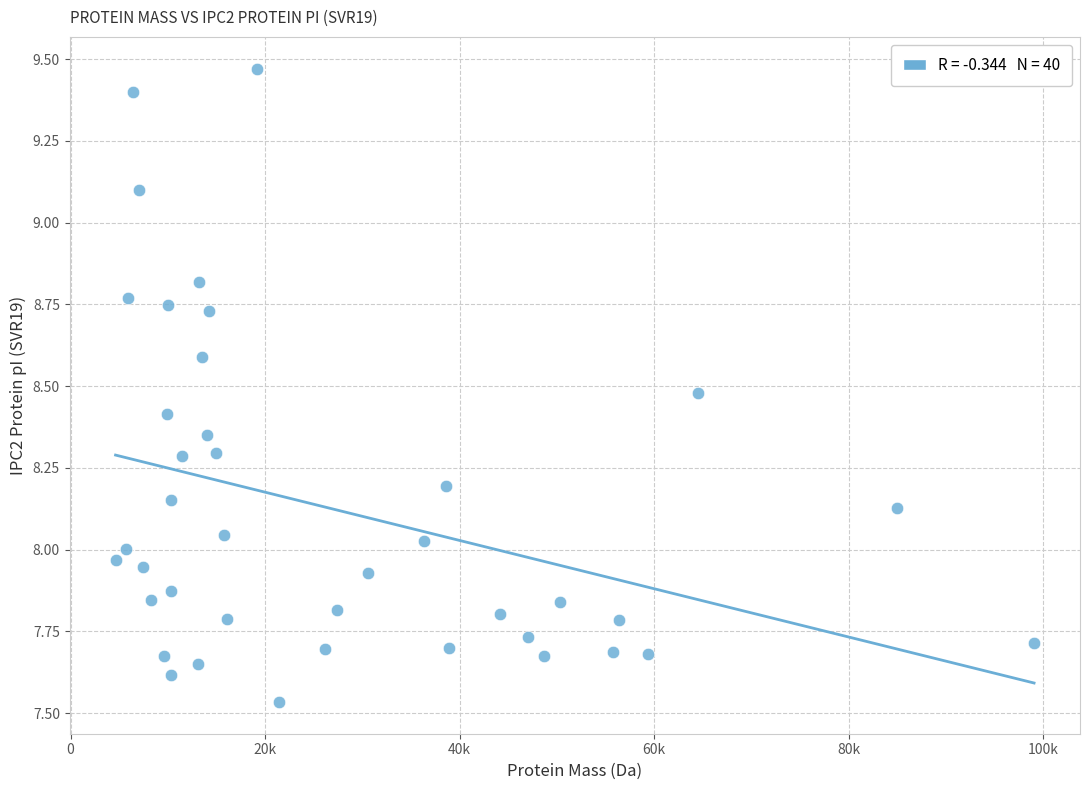

What is the range of X values (max minus min)?

94416.8